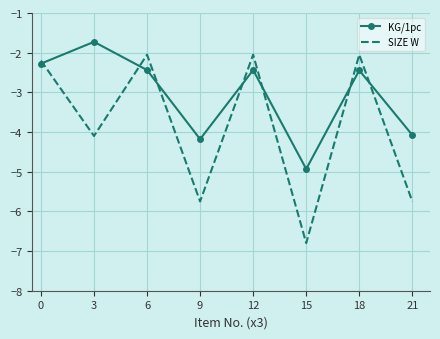

At which category does KG/1pc reach its first local valley?

9